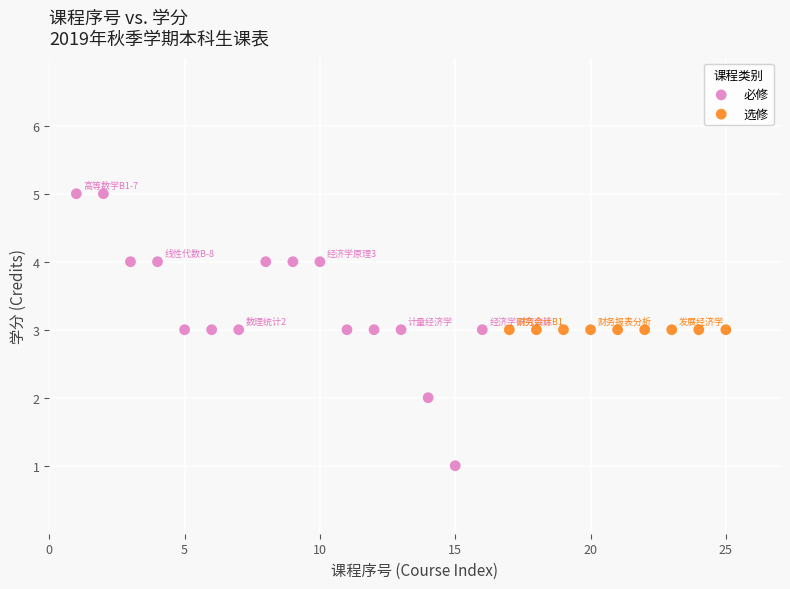

Which series reaches the maximum Y coordinate?

必修